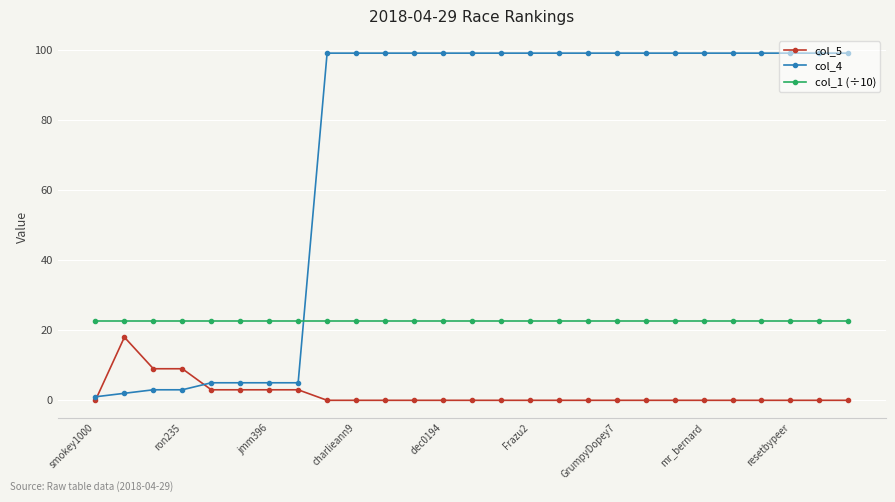

Rank the series by their maximum value, from highest to lowest.

col_4, col_1 (÷10), col_5